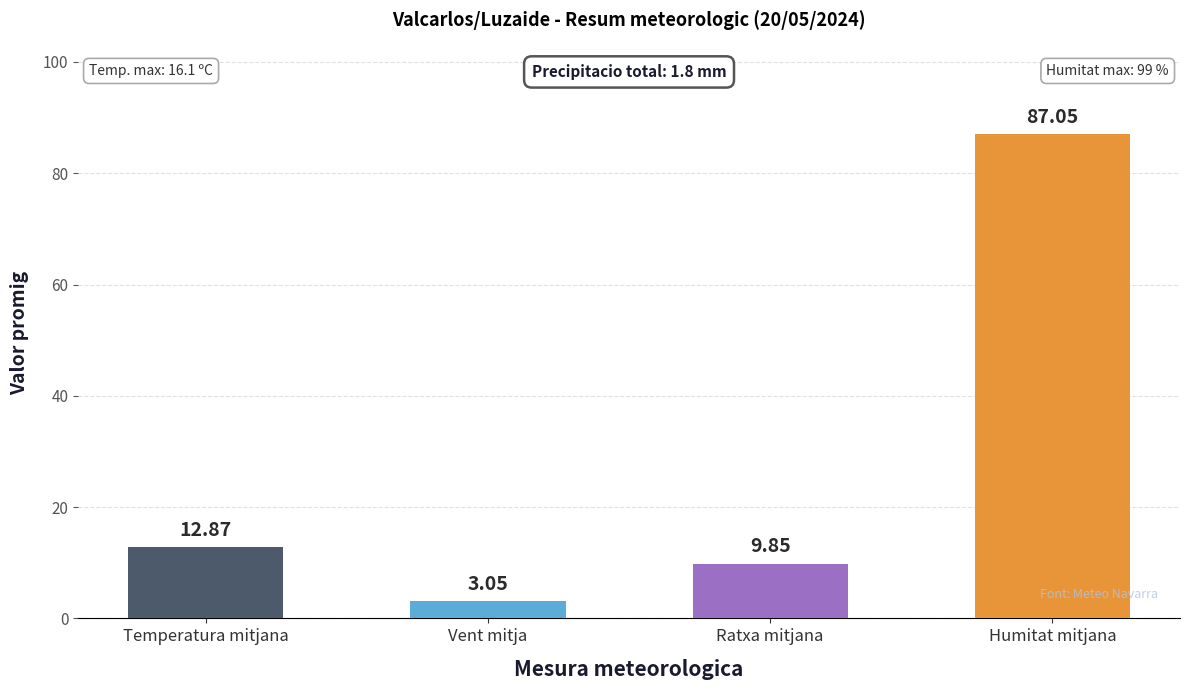

What is the sum of all values?

112.8